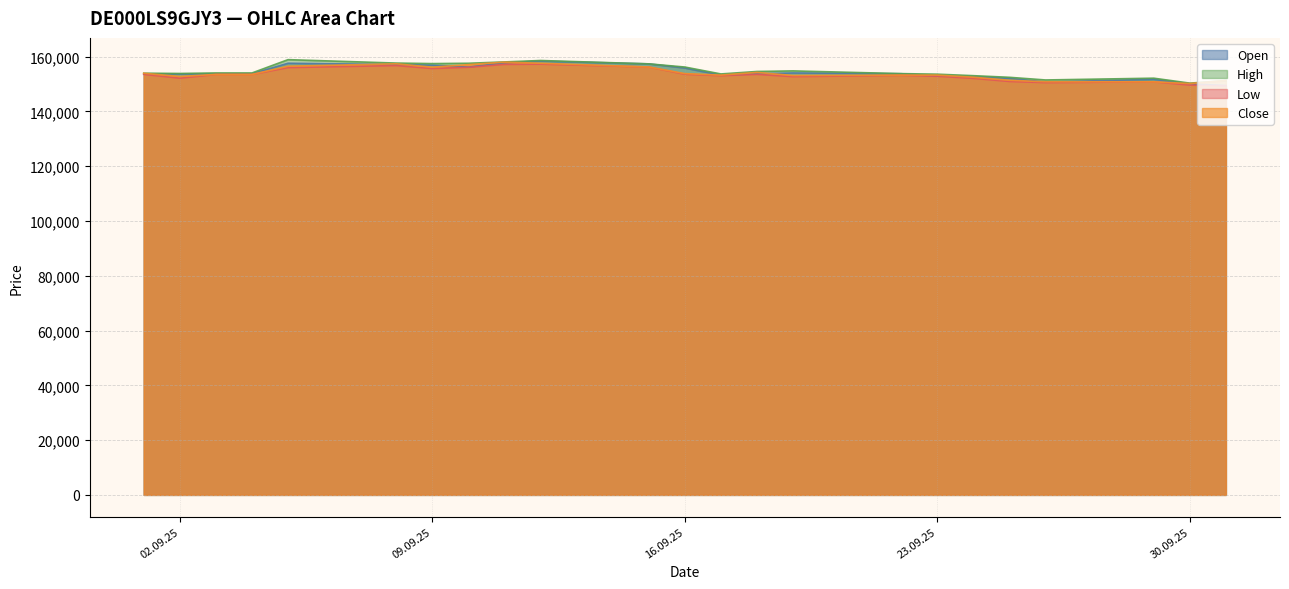

What is the lowest value of the High series?

150340